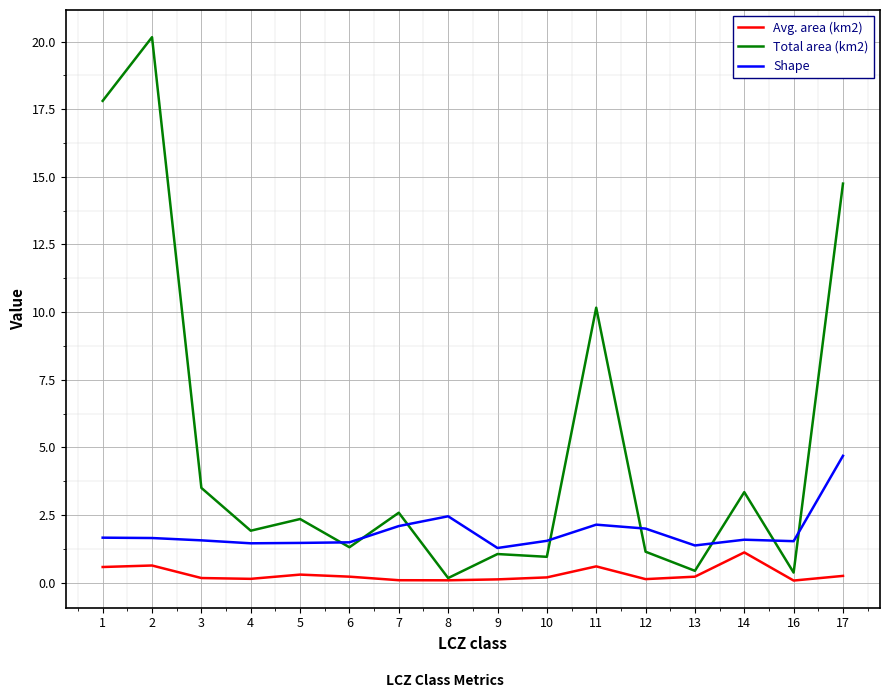

Rank the series by their average value, from lowest to highest.

Avg. area (km2), Shape, Total area (km2)